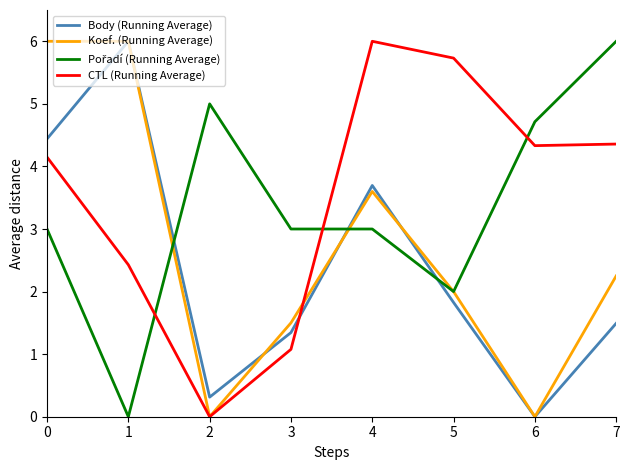

The value of CTL (Running Average) at 6 is 2.4. True or false?

False